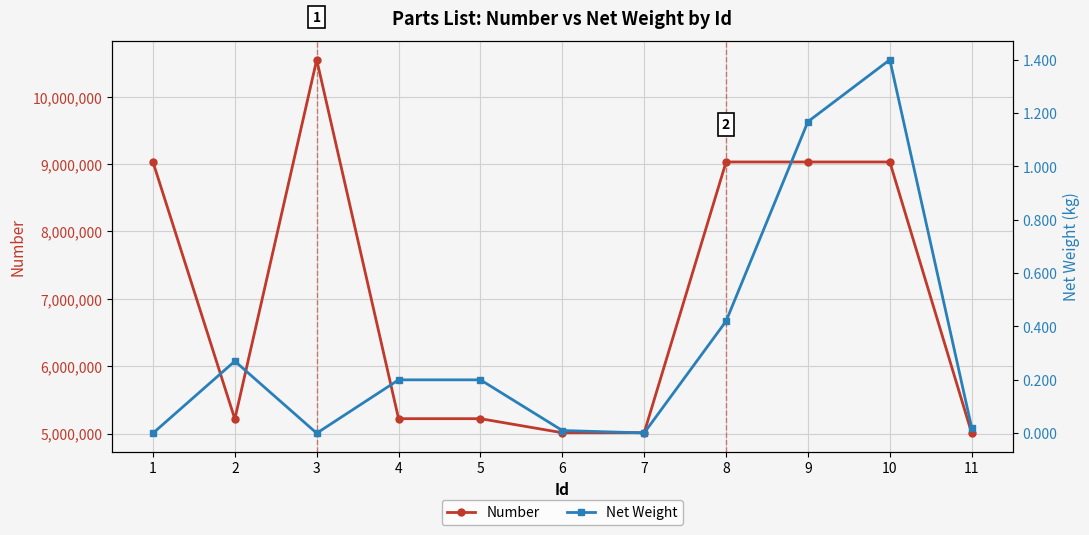

Is the value of Net Weight at 3 greater than the value of Number at 2?

No